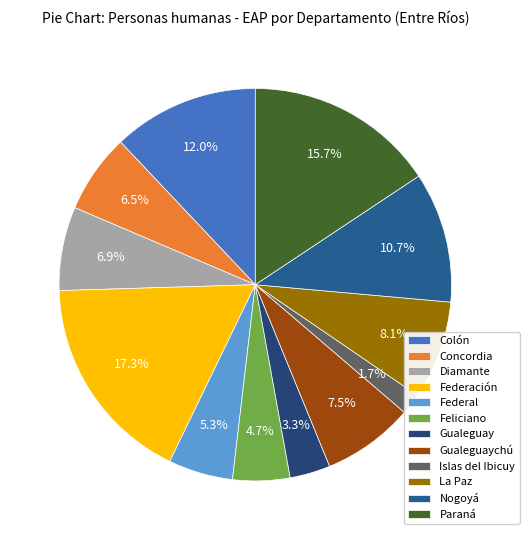

How many slices are in this pie chart?

12